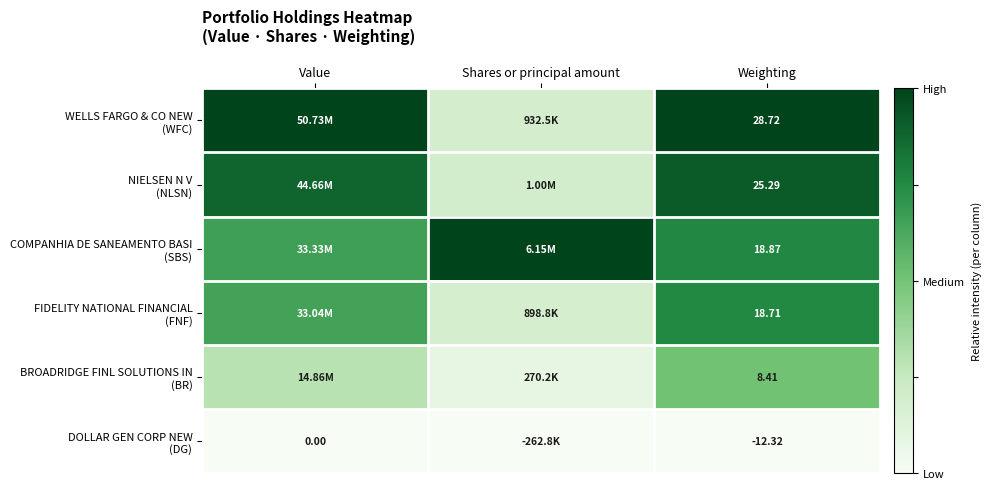

List the labels in order of BROADRIDGE FINL SOLUTIONS IN (BR) value, largest first.

Weighting, Value, Shares or principal amount